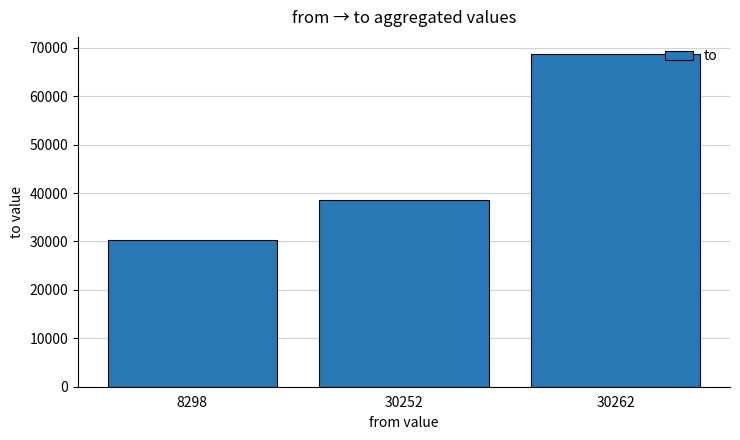

Which has a higher value, 30262 or 8298?

30262